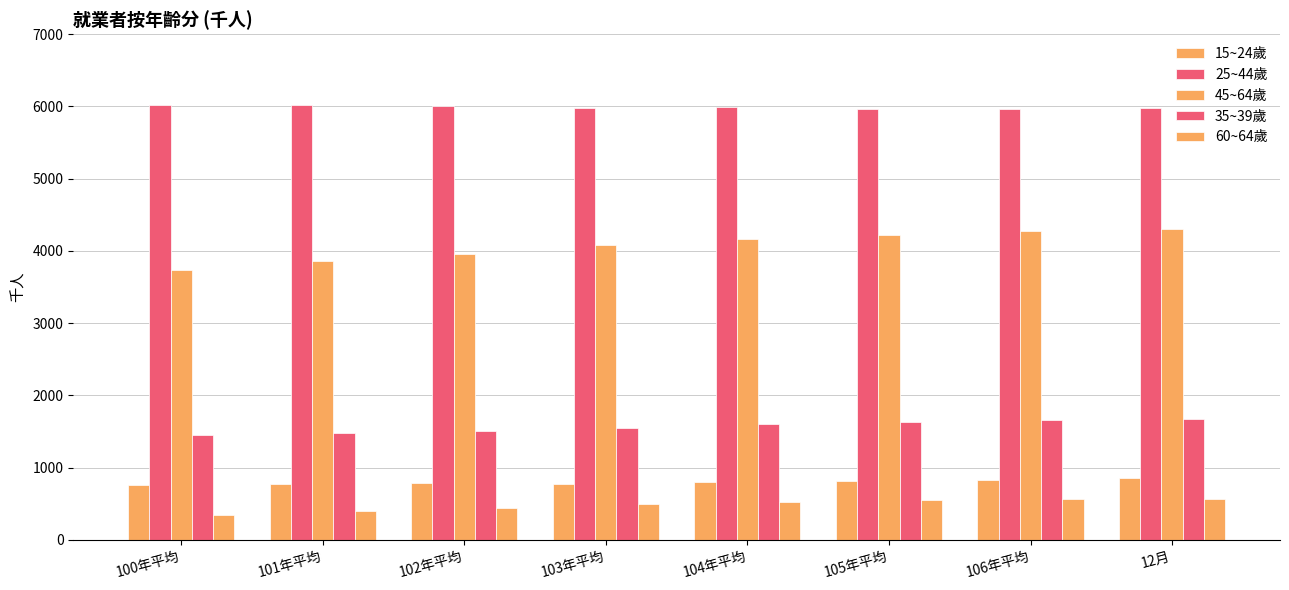

True or false: 45~64歲 has a value of 6345 at 101年平均.

False